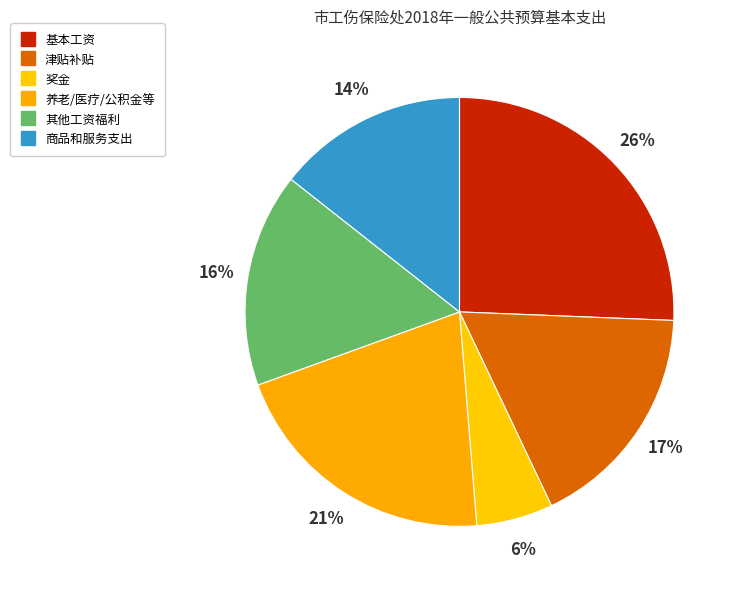

Count the number of slices in the pie.

6